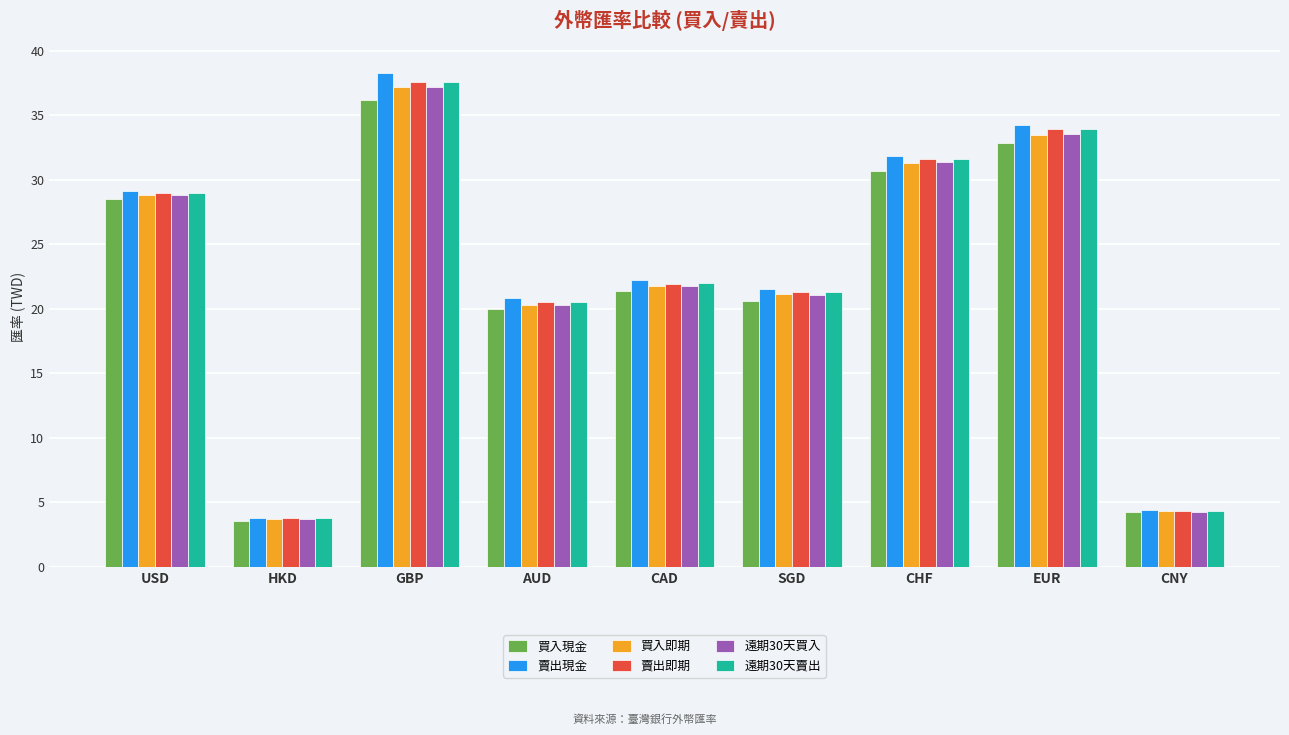

What is the total value across all series at HKD?

22.3